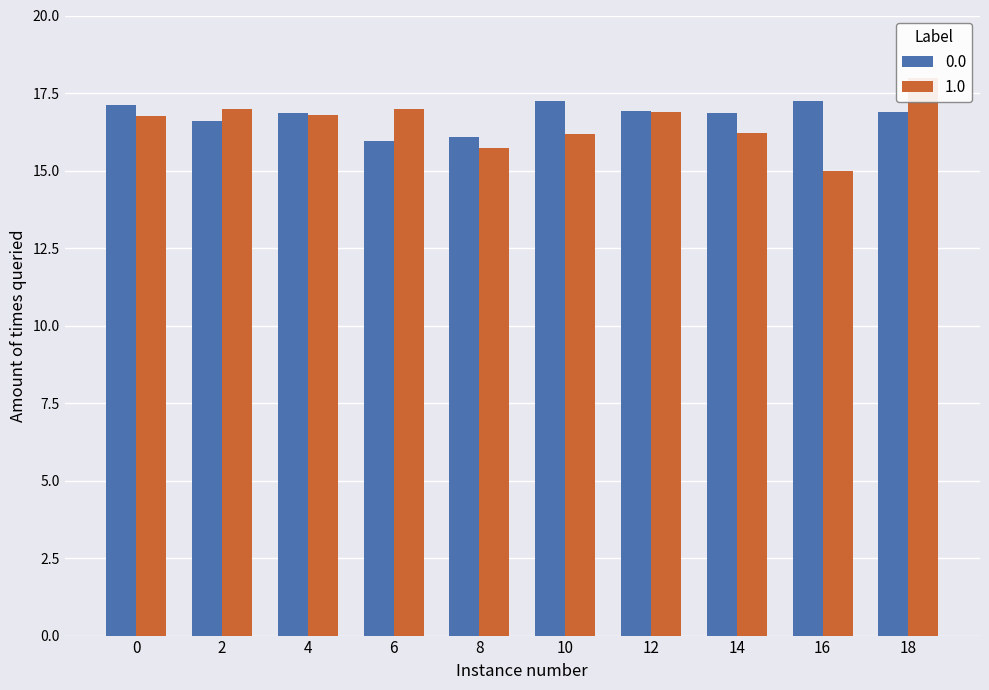

What is the difference between the highest and lowest values at 18?

1.1